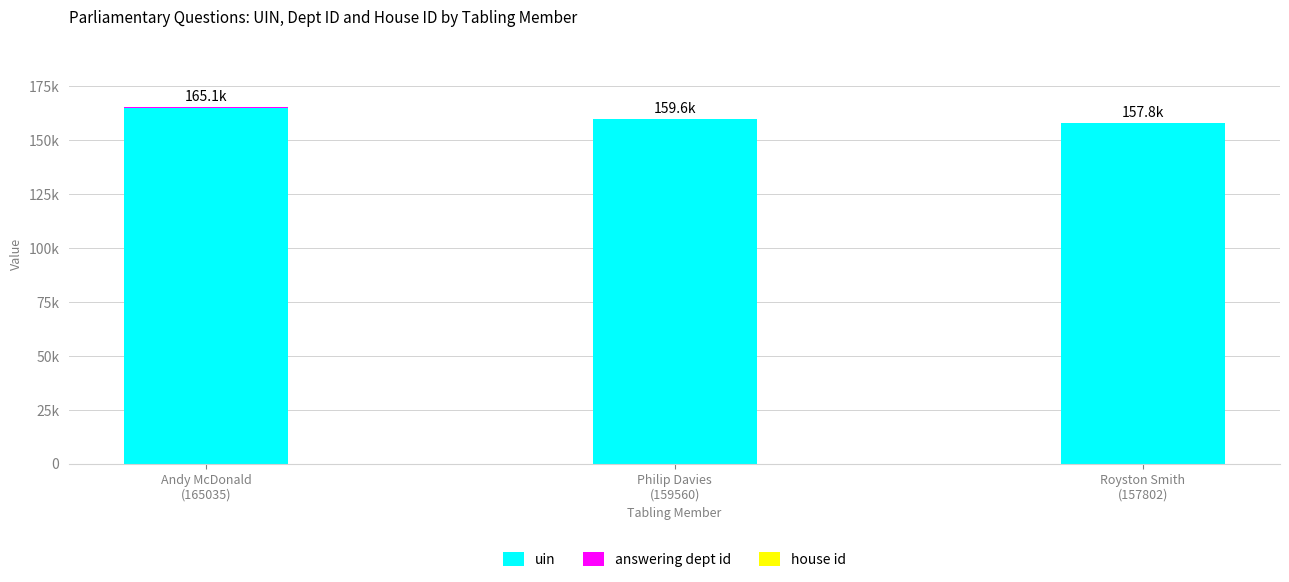

True or false: uin has a value of 157802 at Royston Smith
(157802).

True